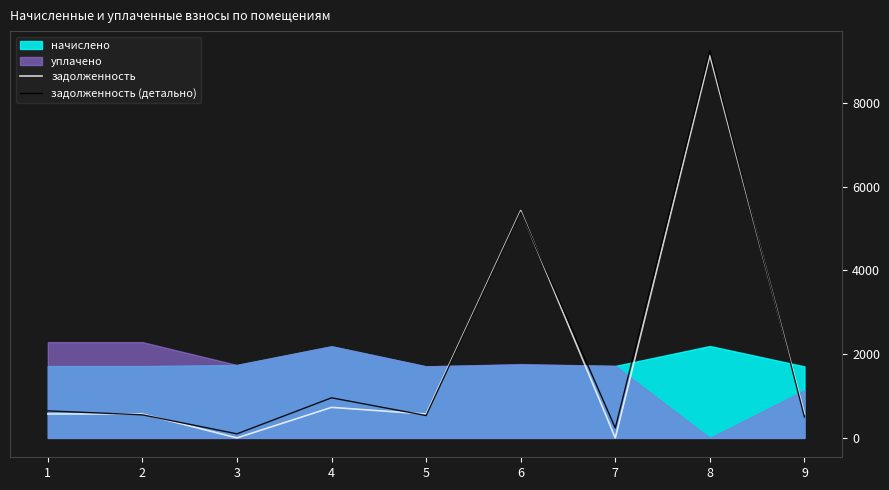

What is the difference between the задолженность values at 8 and 4?

8403.0